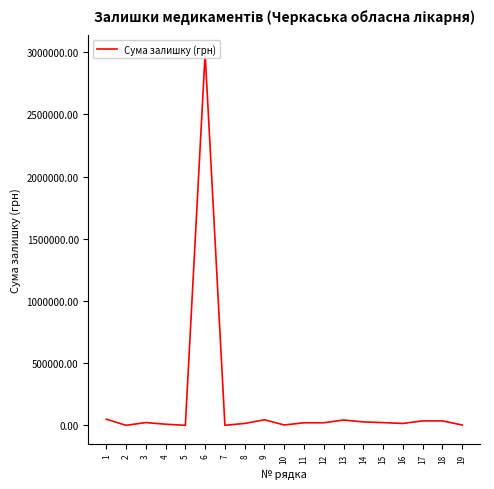

List the labels in order of value, largest first.

6, 1, 9, 13, 17, 18, 14, 3, 15, 11, 12, 16, 8, 4, 10, 19, 2, 5, 7